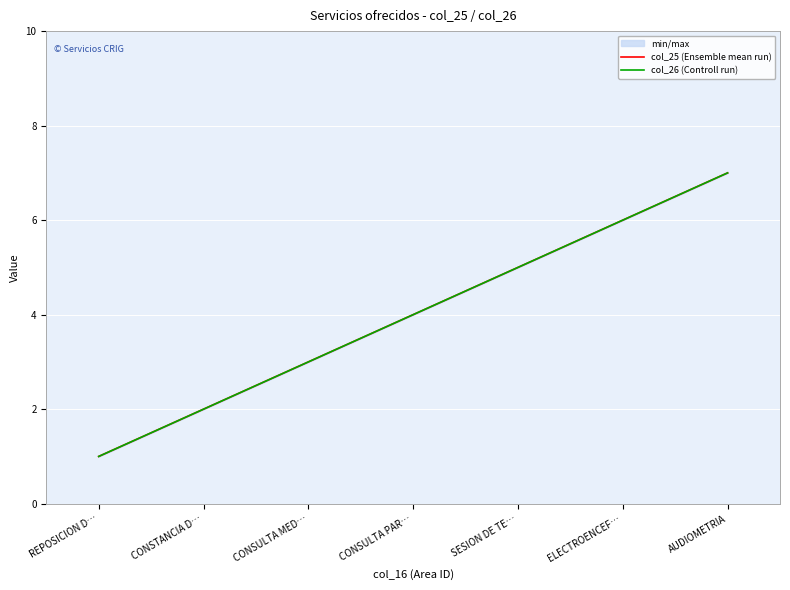

Count the col_25 (Ensemble mean run) values in the range 2 to 6.

5